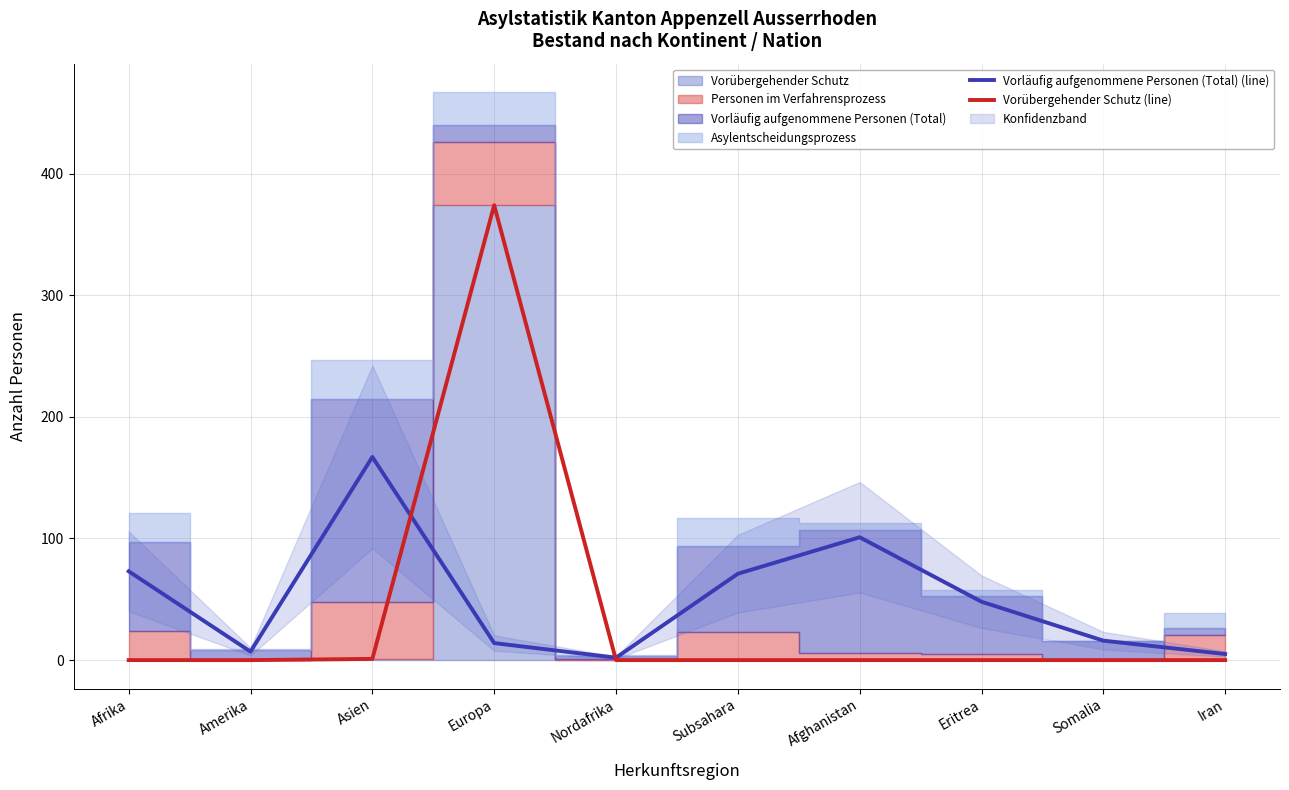

Read the Vorläufig aufgenommene Personen (Total) (line) value at Subsahara, to the nearest 10.

70